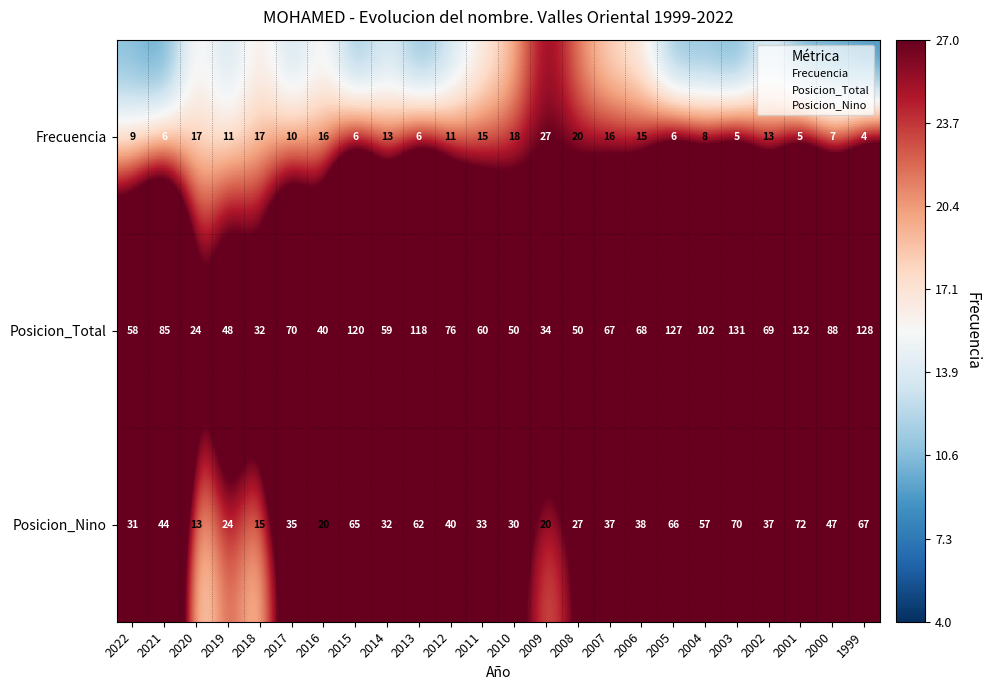

Which category has the highest value across all series?

2001